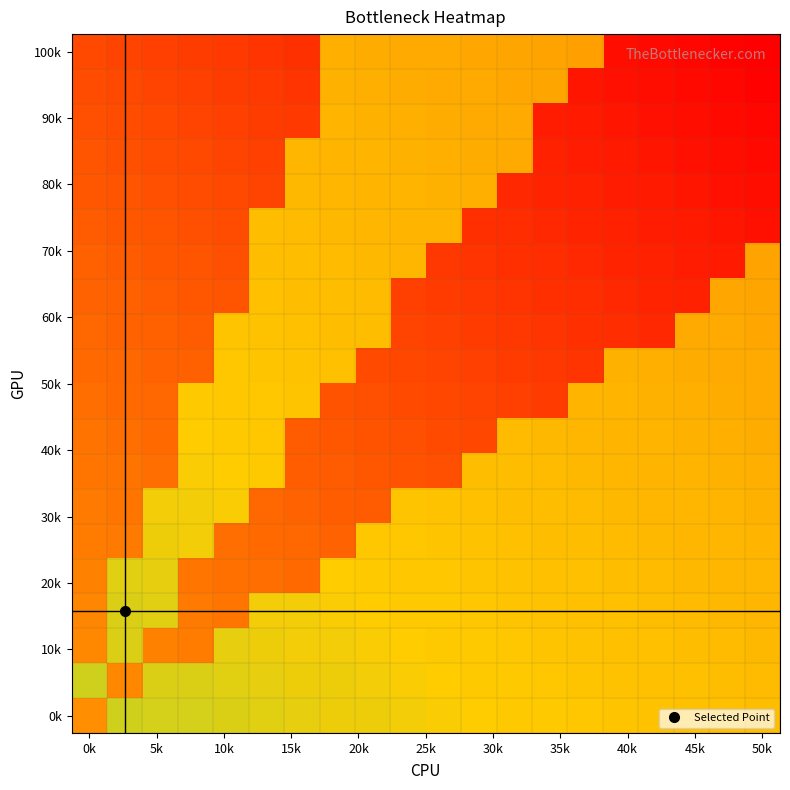

Count the number of data series in this chart.

20